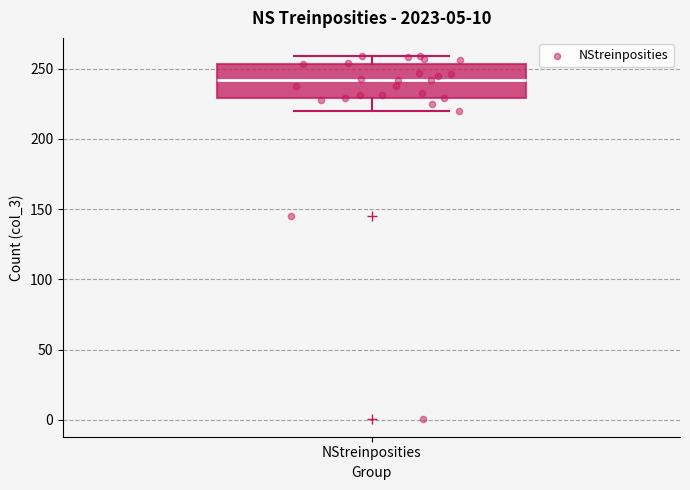

Where is the upper edge of the box for NStreinposities on the y-axis? The values are not printed on the chart, so give them approximately, as read against the axis.

255